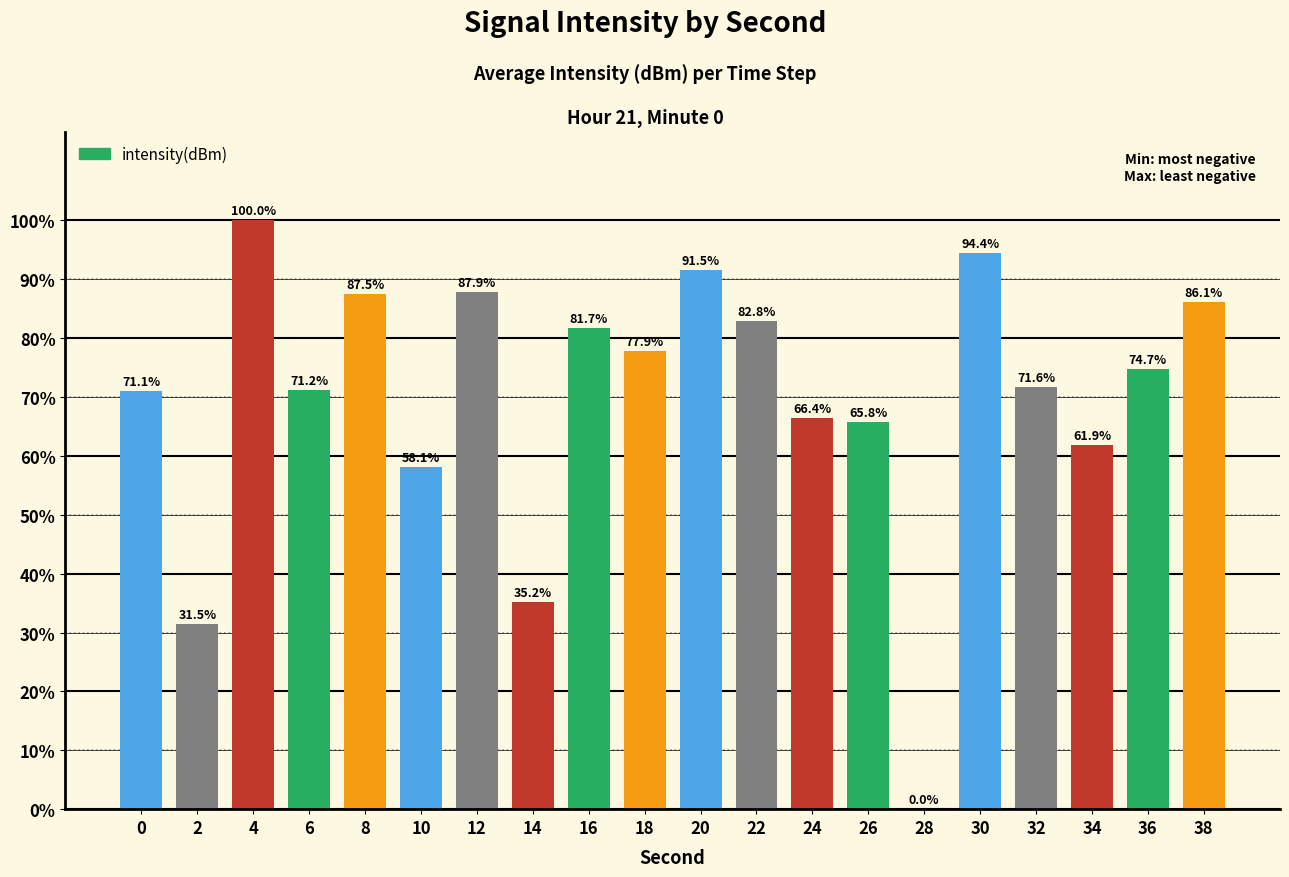

Is it true that the value at 0 is 38.2?

False